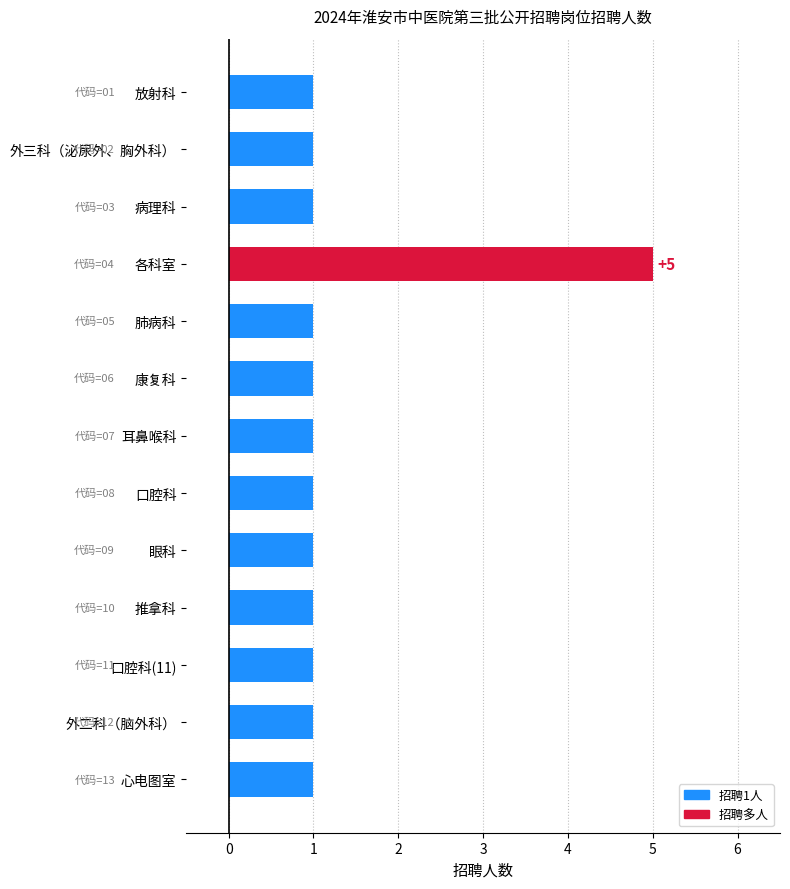

Count the number of values greater than 1.

1